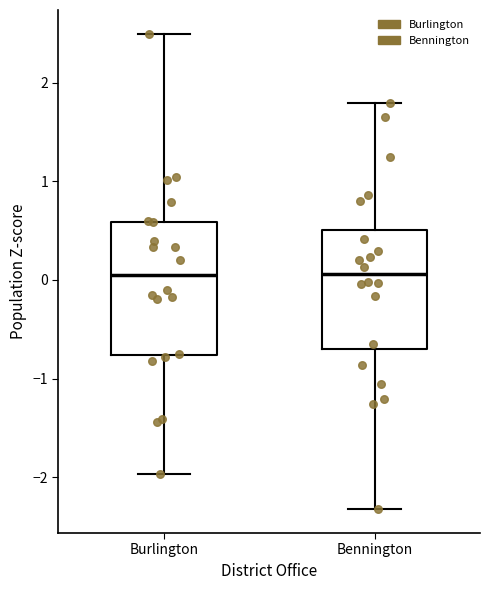

Which box is the tallest, from its lower edge to its upper edge?

Burlington